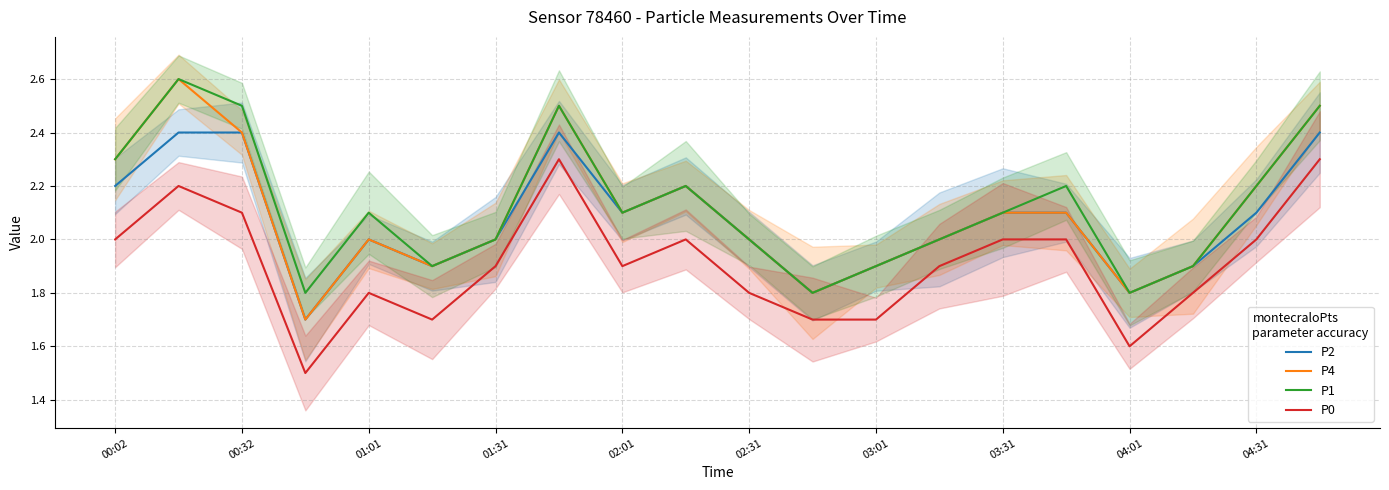

The P2 series shows 3.2 at 00:32. True or false?

False